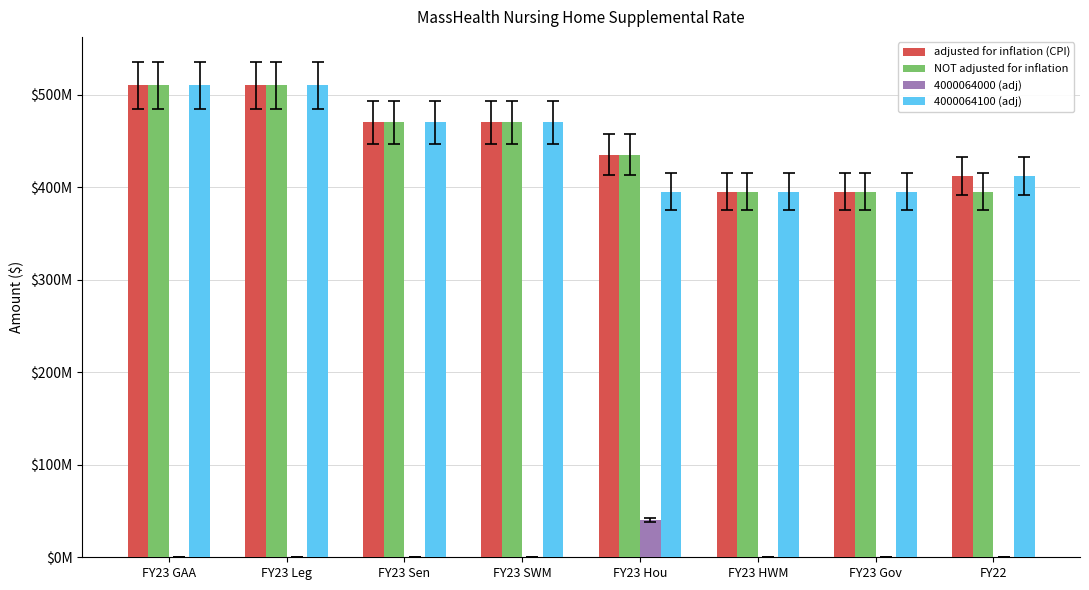

What are all the series names shown in the legend?

adjusted for inflation (CPI), NOT adjusted for inflation, 4000064000 (adj), 4000064100 (adj)